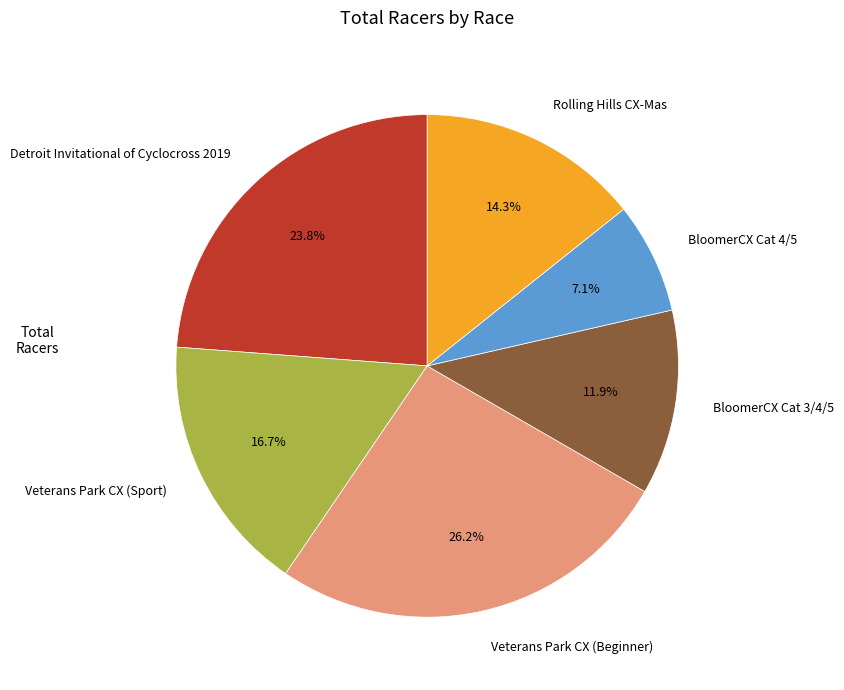

To the nearest percent, what is the difference between the largest and smallest slice percentages?

19%